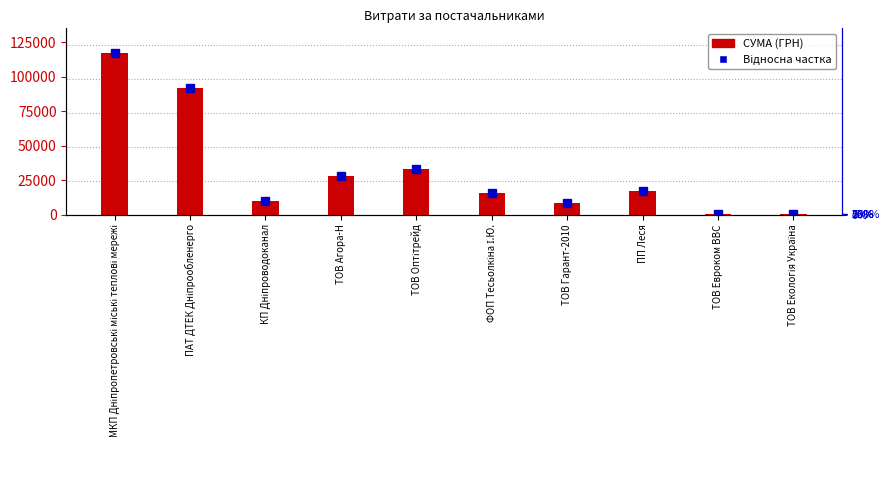

What is the average value of the СУМА (ГРН) series?

32251.3